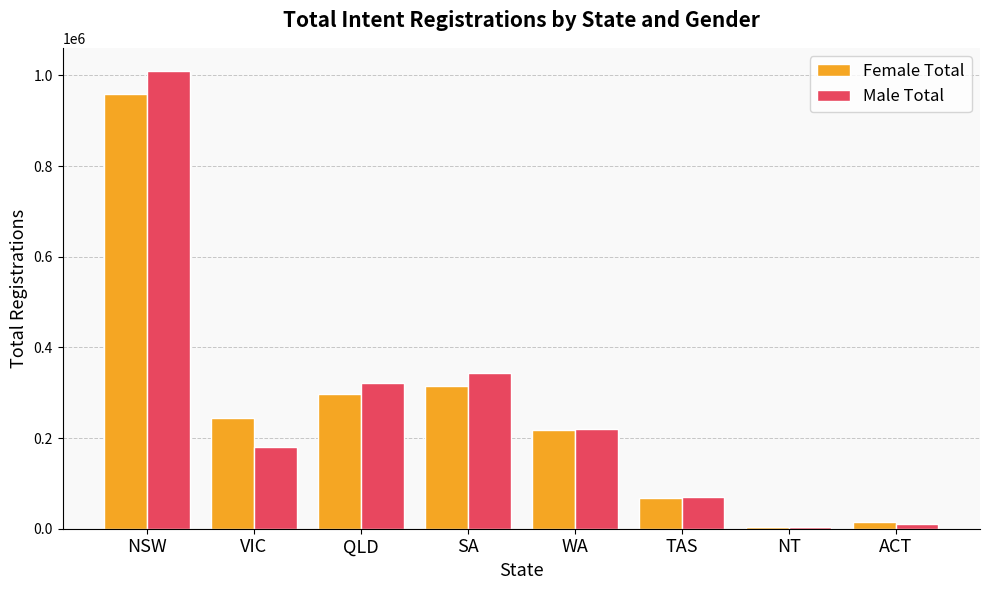

What is the label of the 7th bar from the left?

NT